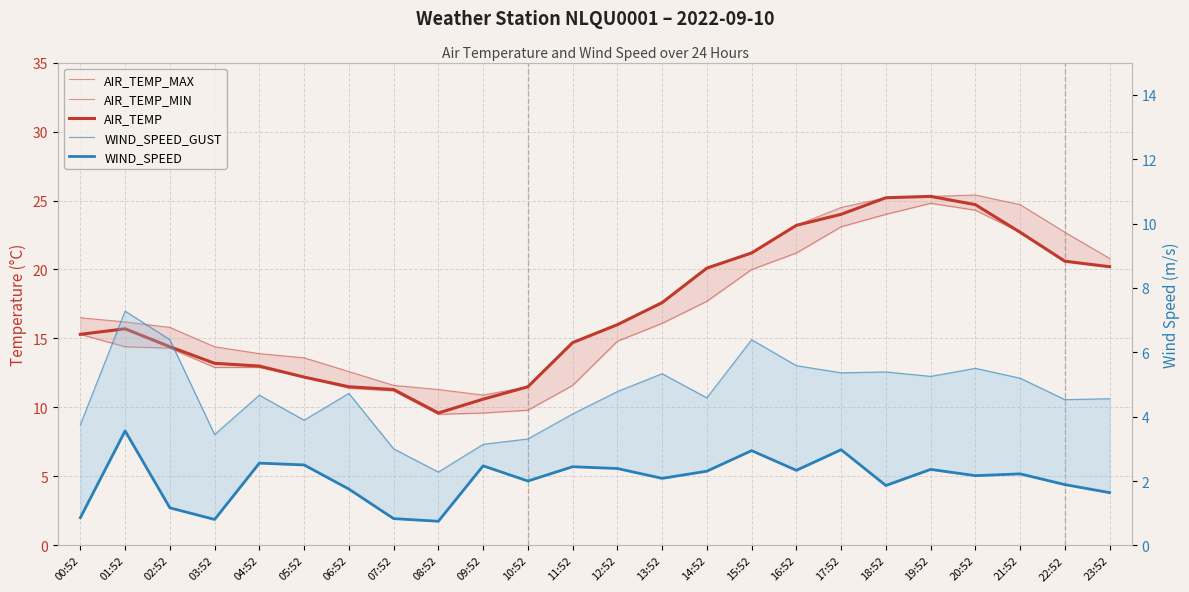

What is the difference between the AIR_TEMP_MAX values at 15:52 and 05:52?

7.6